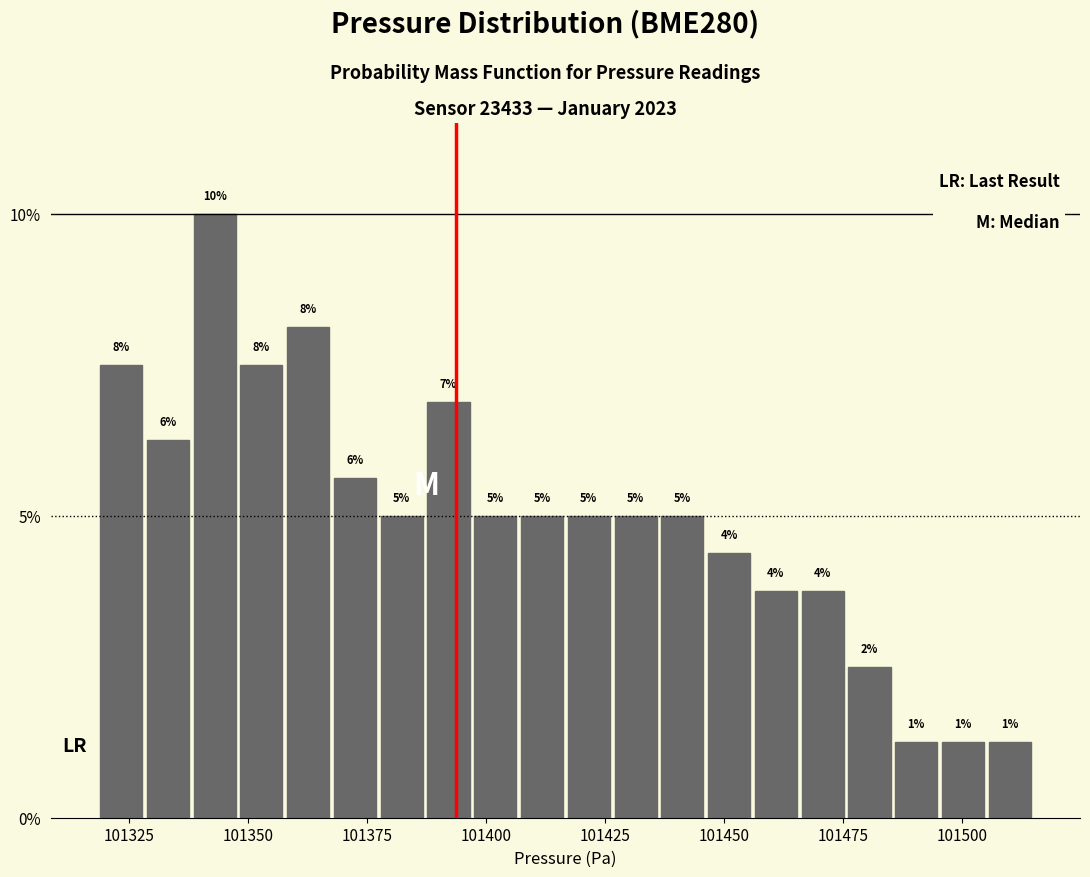

Around what value on the x-axis is the tallest bar? Give the approximate position of its centre, as read against the axis.

101345